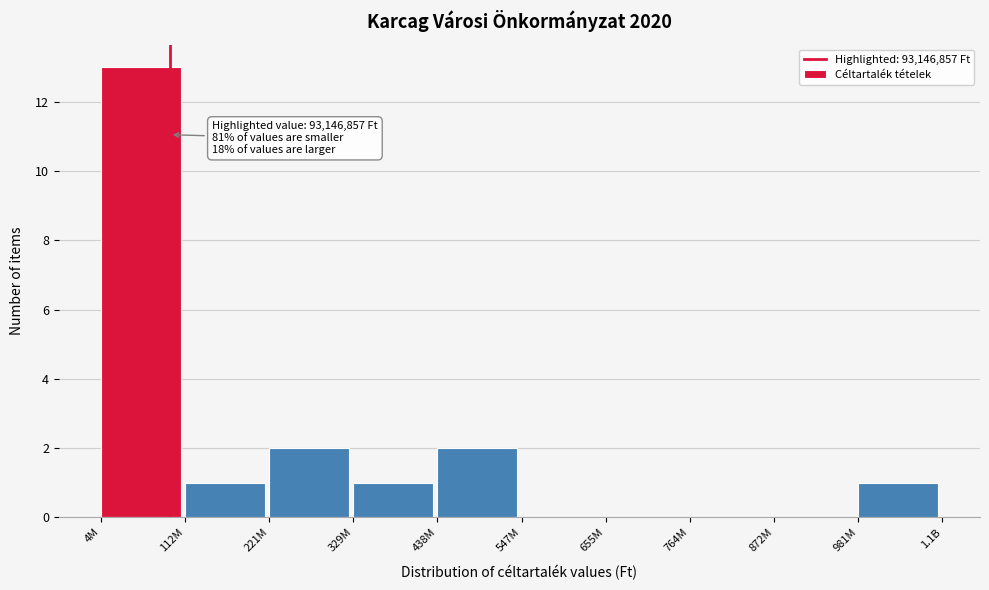

Reading left to right, transcribe all the data shown in this chart.

4M=13	112M=1	221M=2	329M=1	438M=2	547M=0	655M=0	764M=0	872M=0	981M=1